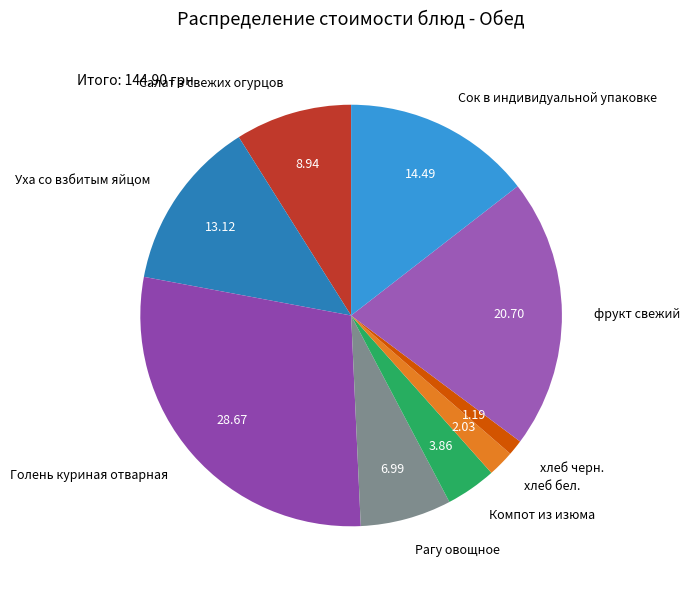

Which has a higher value, Сок в индивидуальной упаковке or хлеб черн.?

Сок в индивидуальной упаковке